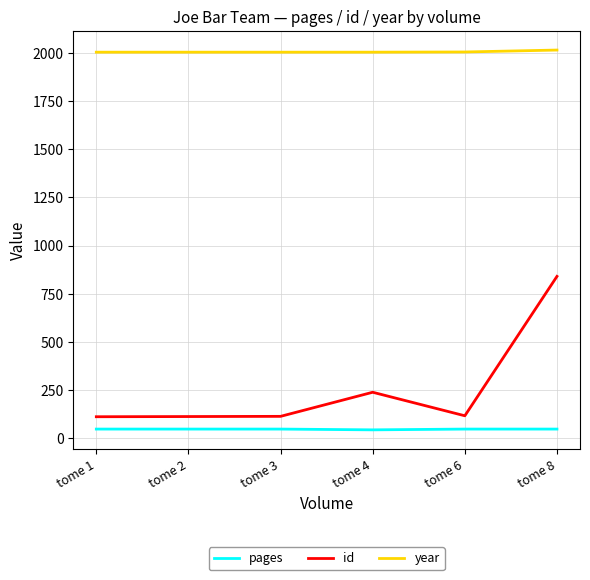

Which series has the largest range (max minus min)?

id